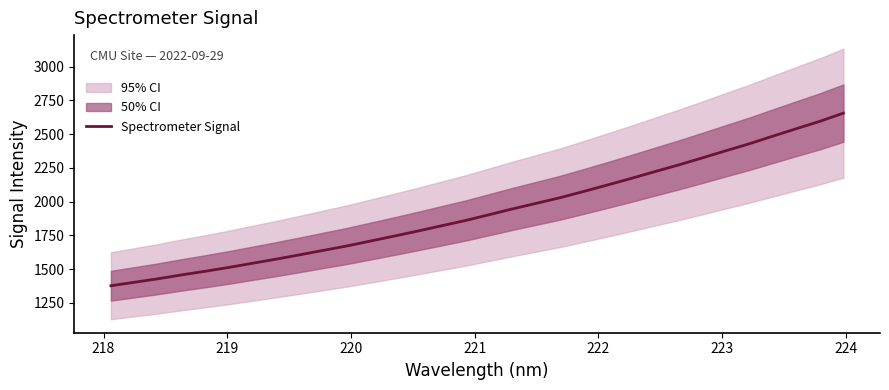

What is the maximum value shown in the chart?

2655.9